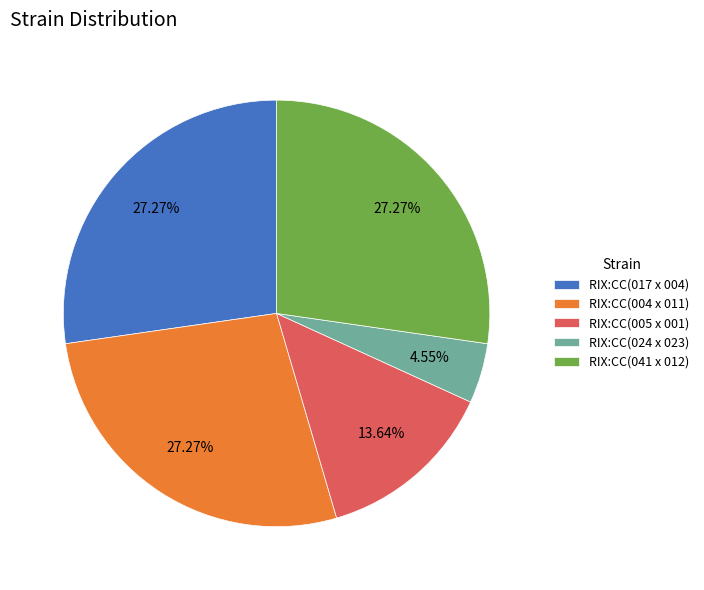

Between RIX:CC(005 x 001) and RIX:CC(041 x 012), which is larger?

RIX:CC(041 x 012)